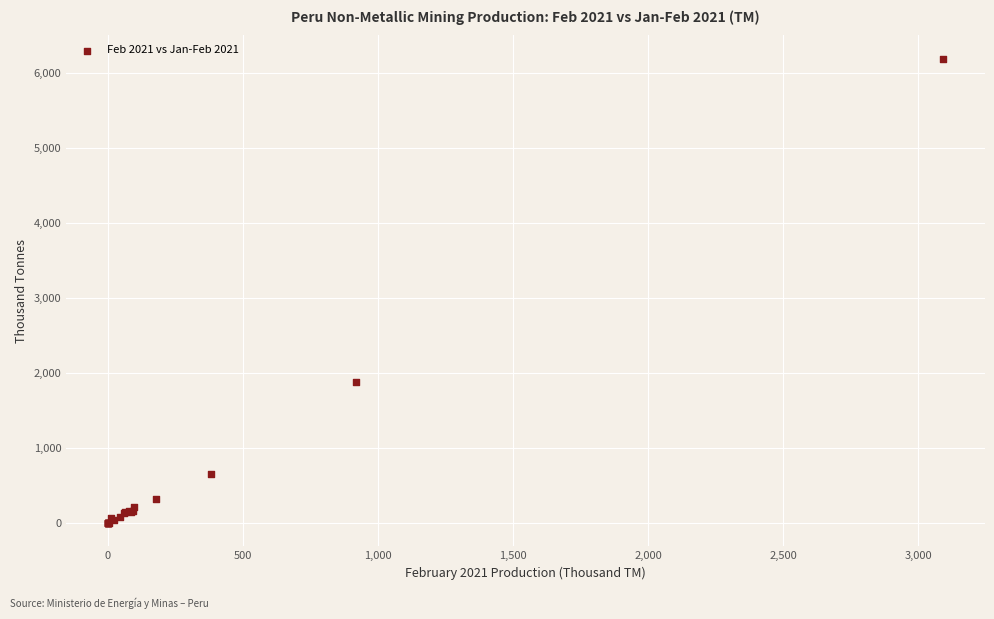

What Y value in the scatter plot is closest to 3095?

1887.1